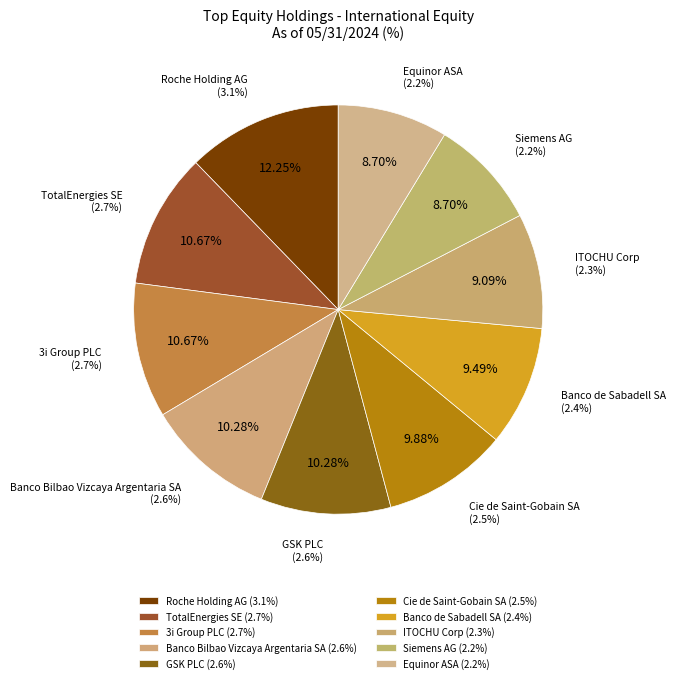

Rank the categories by value from highest to lowest.

Roche Holding AG, TotalEnergies SE, 3i Group PLC, Banco Bilbao Vizcaya Argentaria SA, GSK PLC, Cie de Saint-Gobain SA, Banco de Sabadell SA, ITOCHU Corp, Siemens AG, Equinor ASA